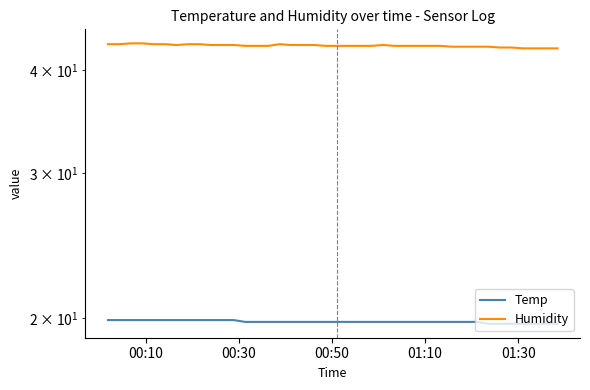

List the series in order of their peak value, lowest first.

Temp, Humidity